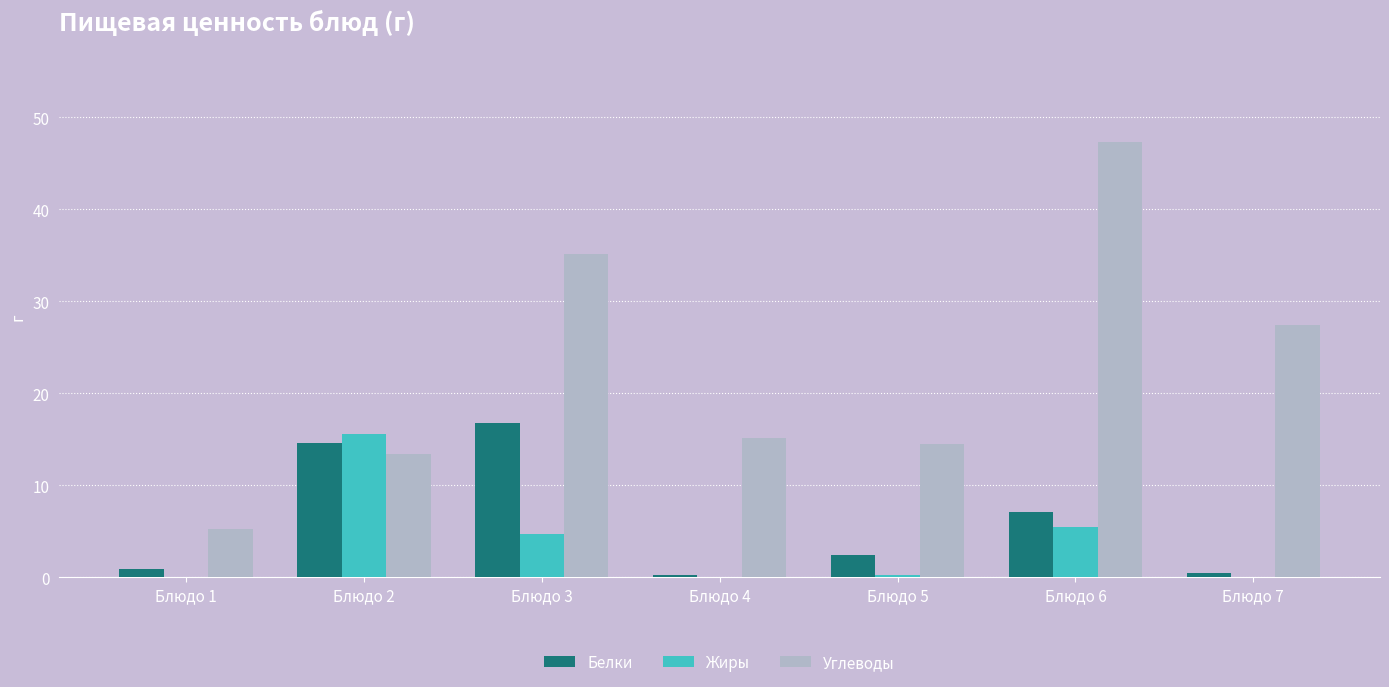

Is the value of Углеводы at Блюдо 7 greater than the value of Белки at Блюдо 5?

Yes